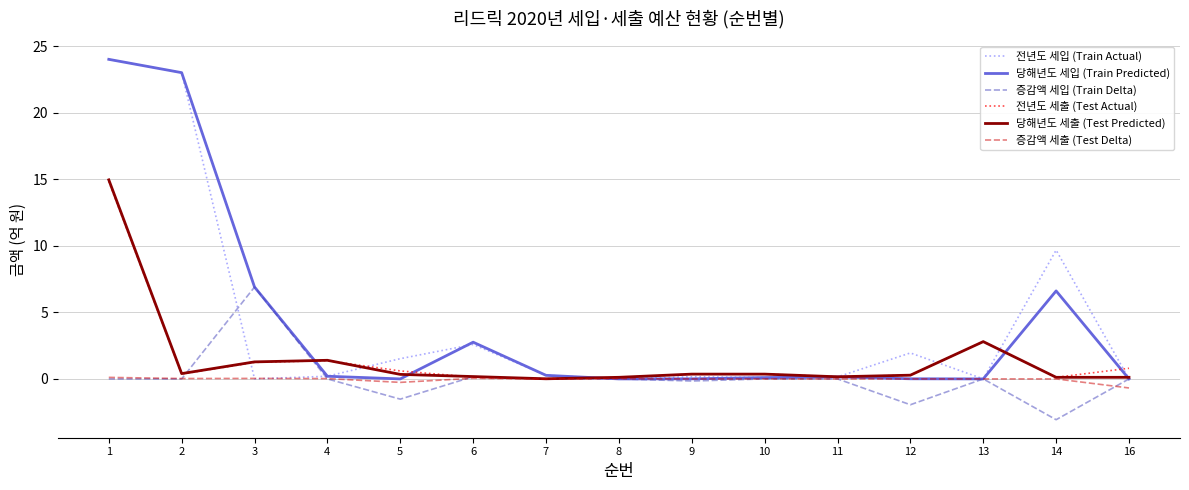

Which category has the lowest value across all series?

14